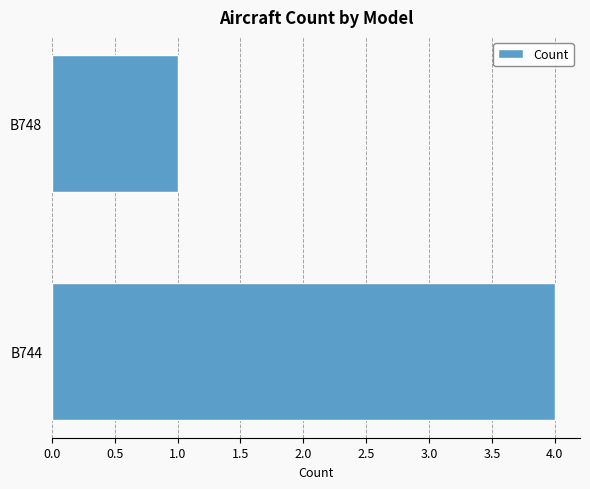

How many bars are there in total?

2